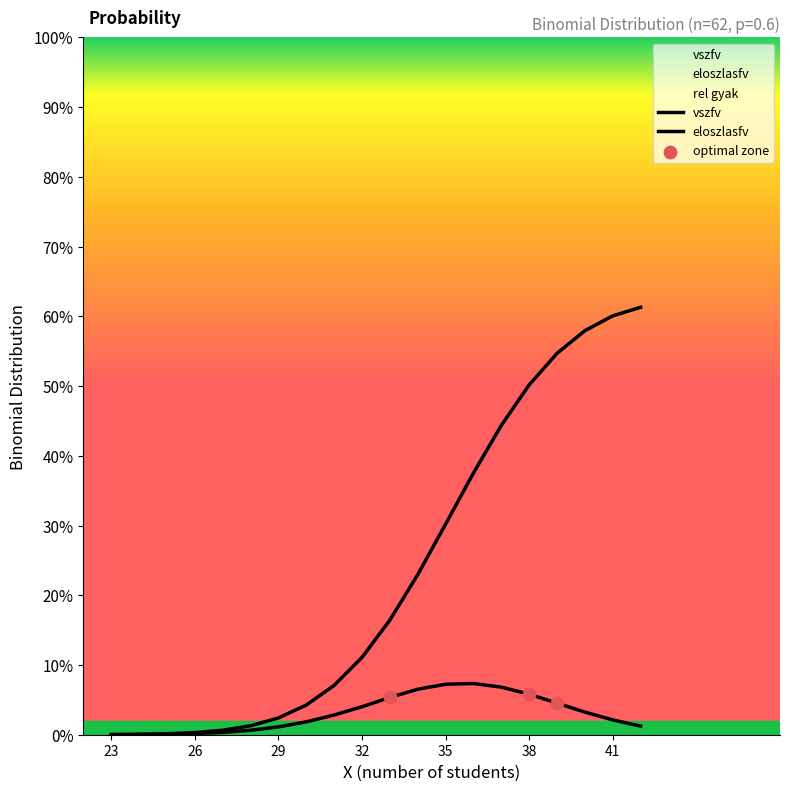

At how many categories does at least one series exceed 0?

20